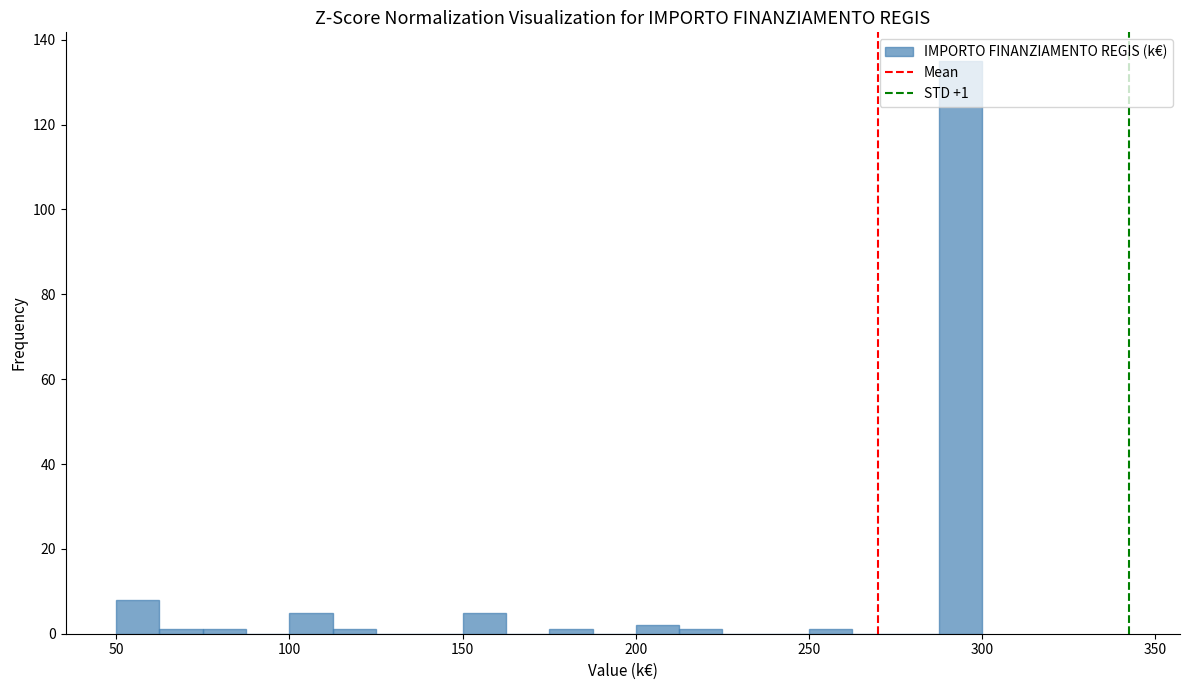

Read against the x-axis, roughly where is the centre of the tallest bar?

295